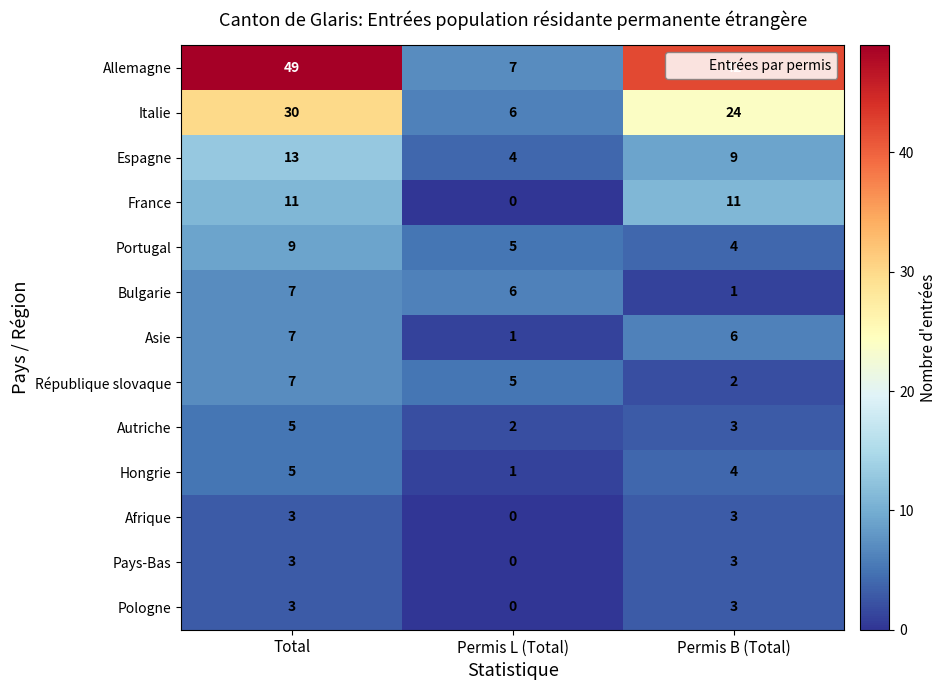

How many categories are shown in the chart?

3